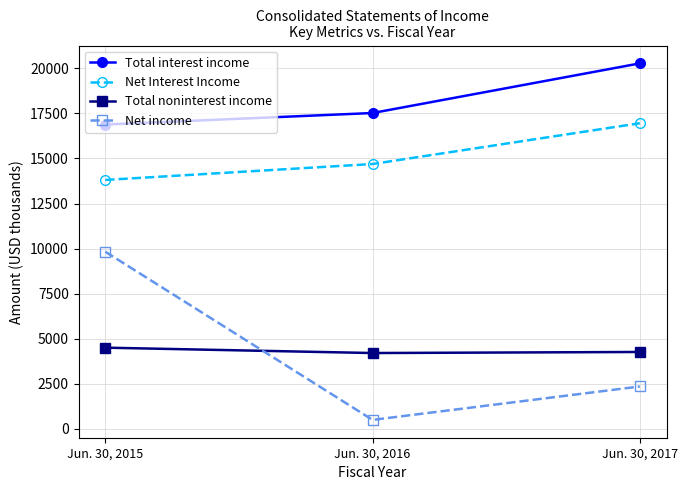

What is the highest value of the Net income series?

9827